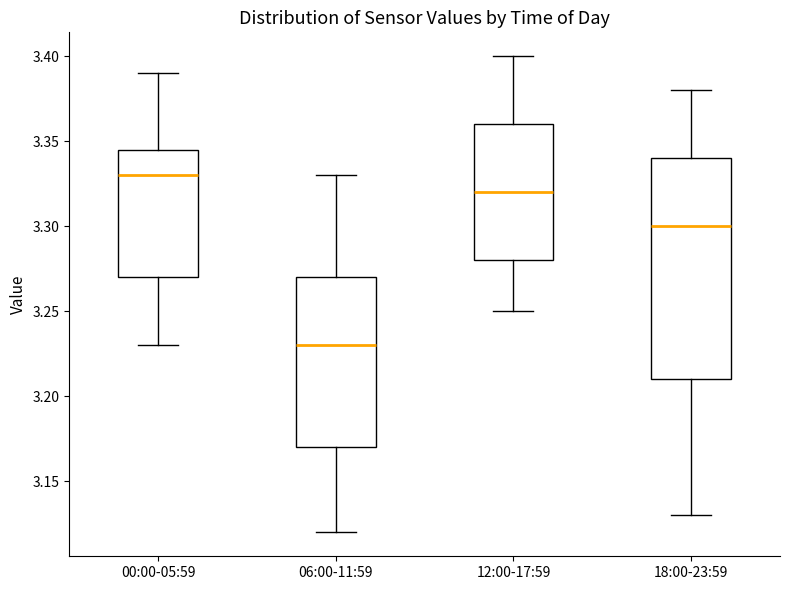

Reading left to right, transcribe this box plot: for each box, give where its median line is, the range the box spans, and where its two whiskers end, as read against the y-axis. The values are not printed on the chart, so give them approximately, as read against the axis.

00:00-05:59: median 3.330, box 3.270 to 3.345, whiskers 3.230 to 3.390
06:00-11:59: median 3.230, box 3.170 to 3.270, whiskers 3.120 to 3.330
12:00-17:59: median 3.320, box 3.280 to 3.360, whiskers 3.250 to 3.400
18:00-23:59: median 3.300, box 3.210 to 3.340, whiskers 3.130 to 3.380